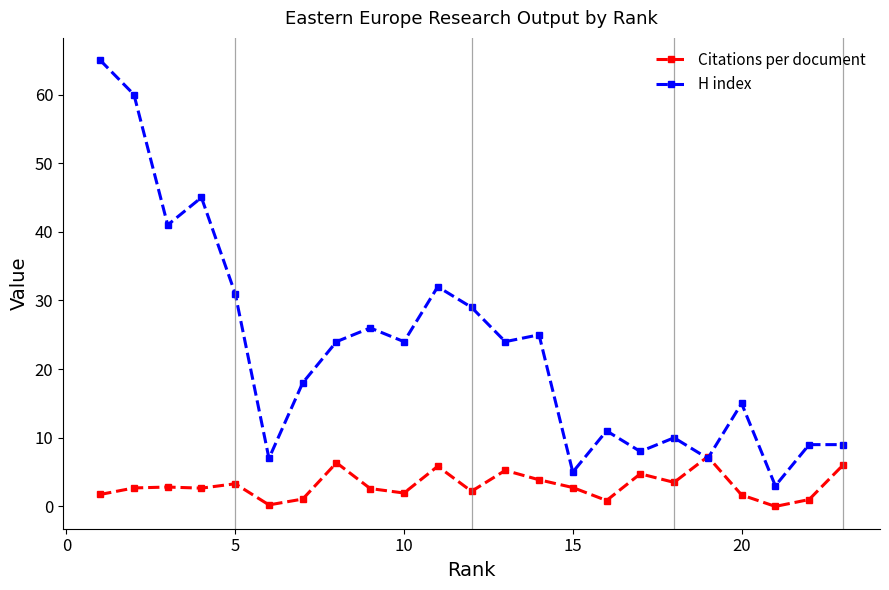

Which series has the largest range (max minus min)?

H index